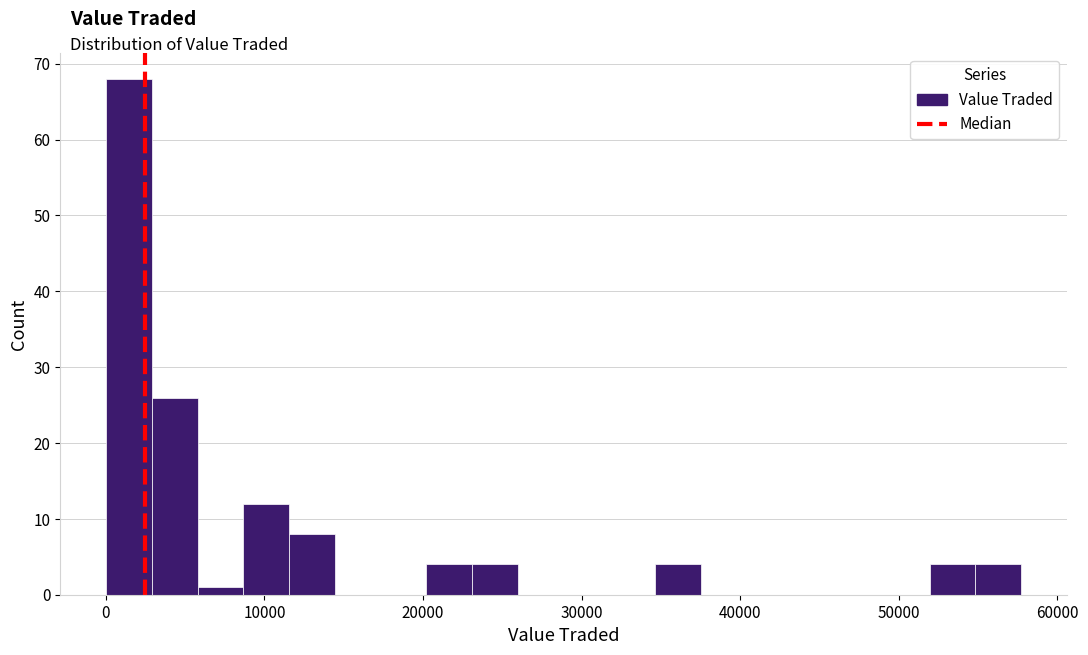

Read against the x-axis, roughly where is the centre of the tallest bar?

1000